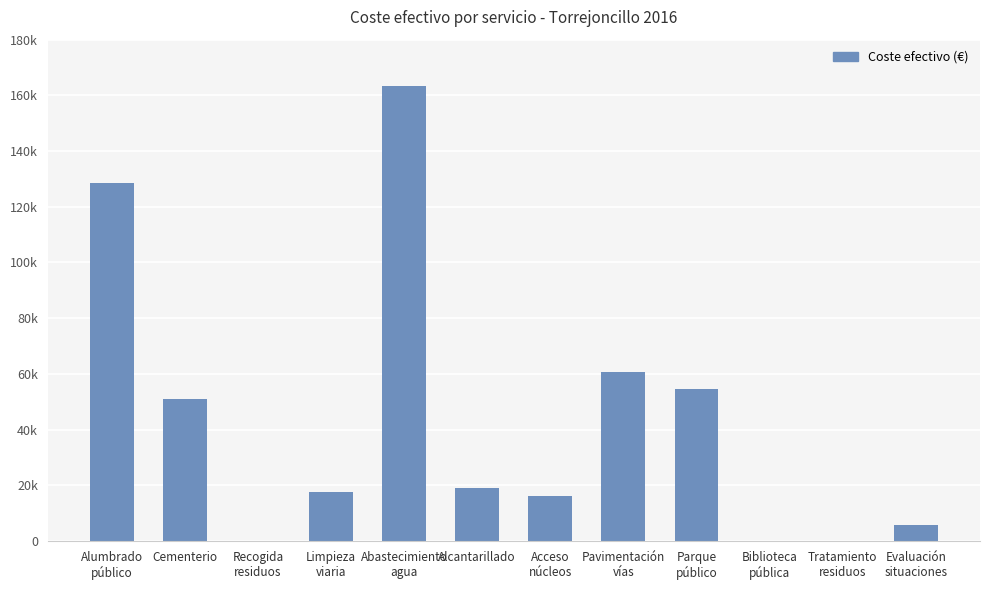

Reading left to right, transcribe all the data shown in this chart.

128632.9	51119.2	0.0	17577.1	163500.4	18931.4	16095.1	60773.9	54612.1	0.0	0.0	5723.6